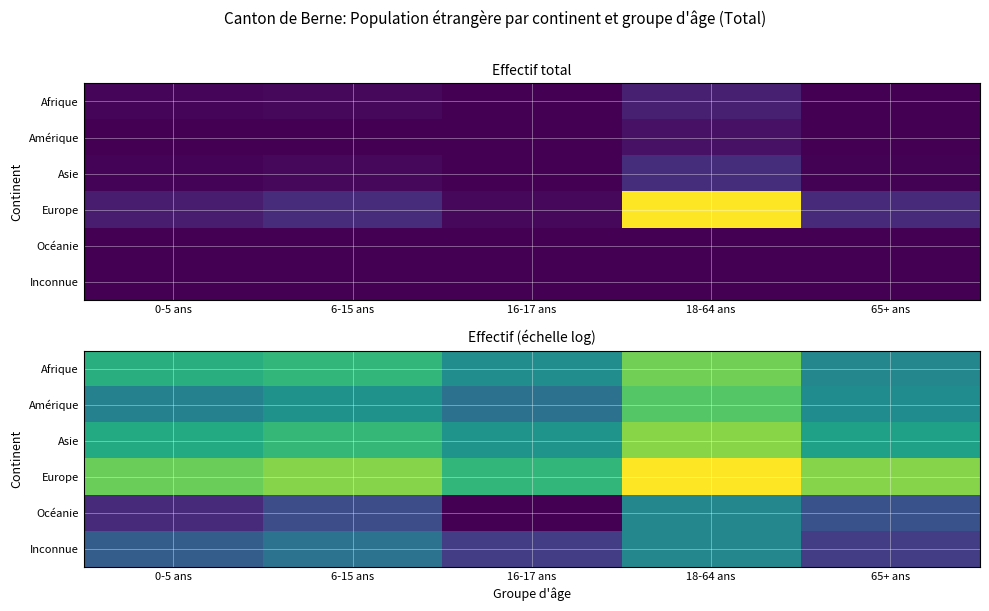

Count the number of data series in this chart.

6